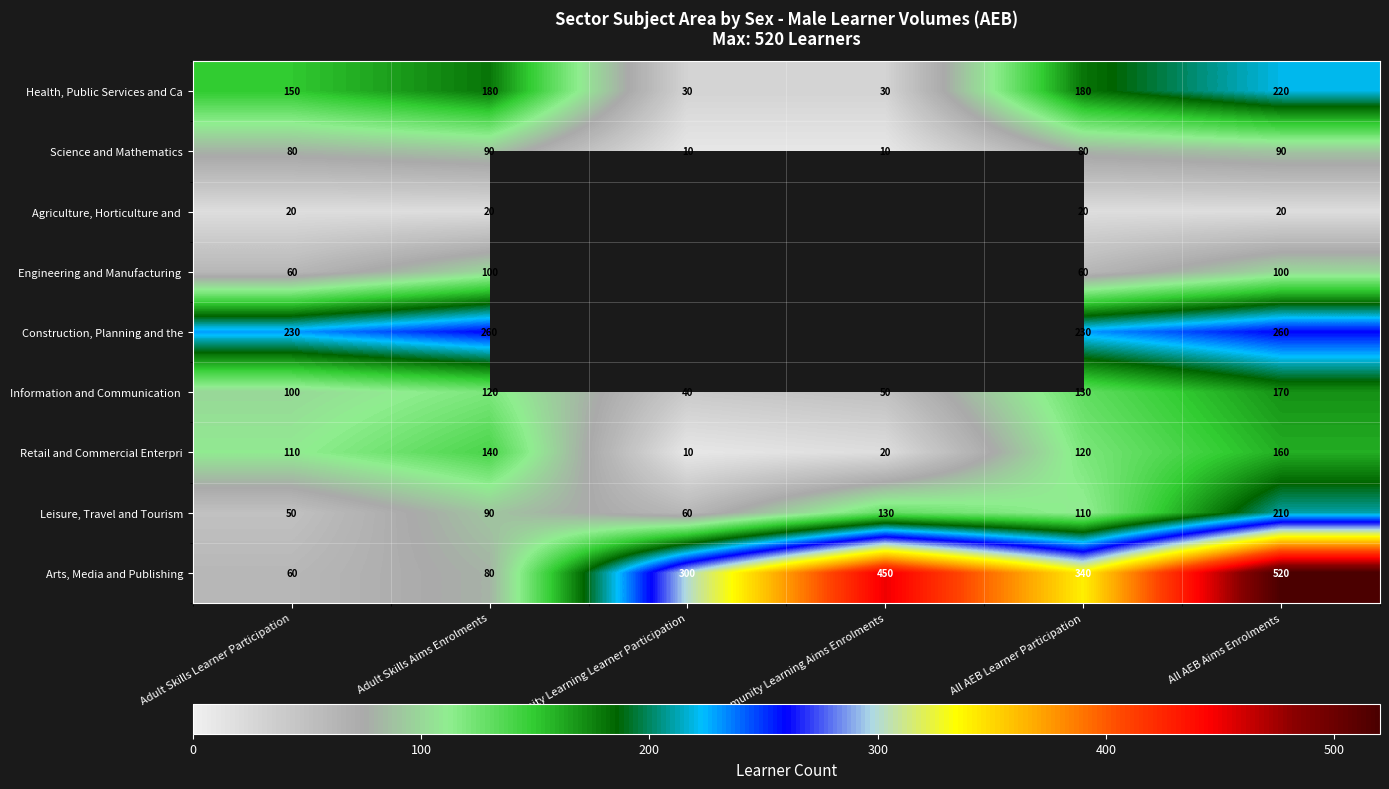

How many series are shown in this chart?

9